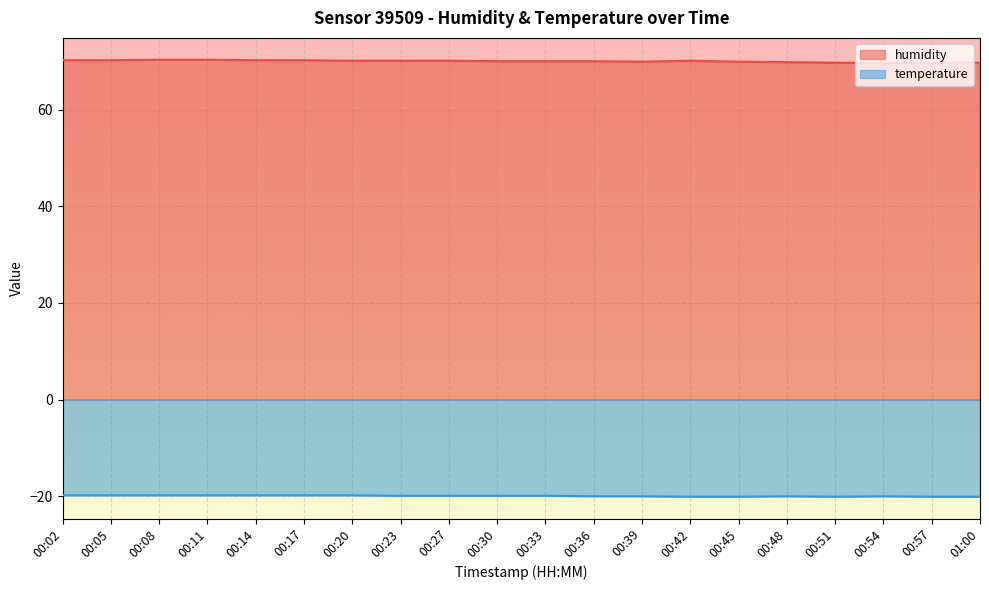

At which label does humidity reach its peak?

00:08